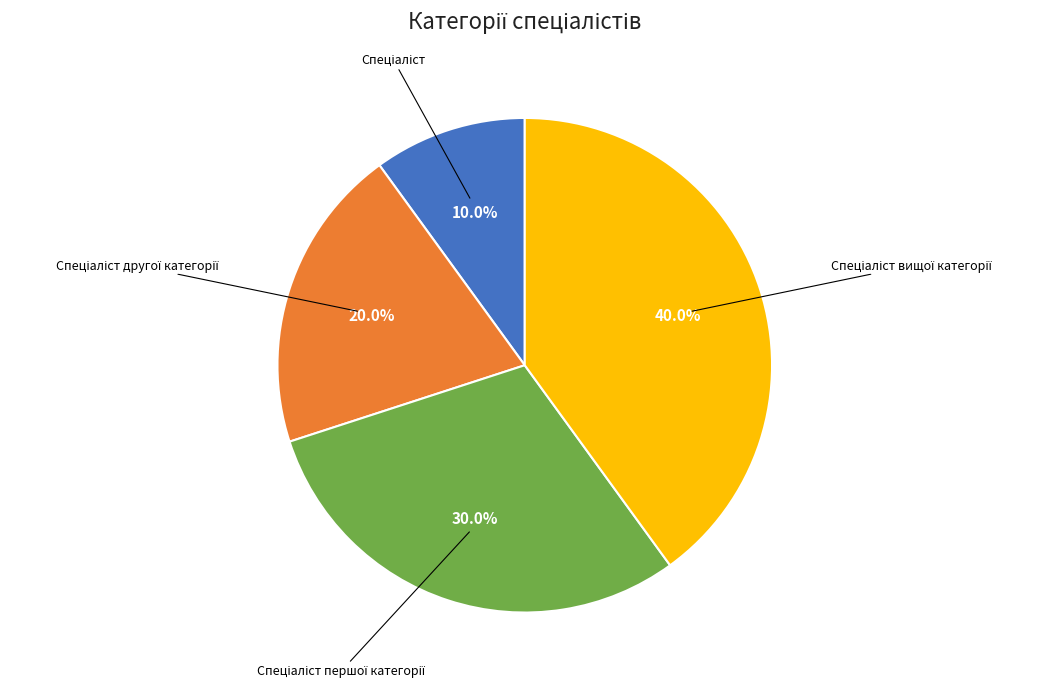

Does any single category account for the majority?

No